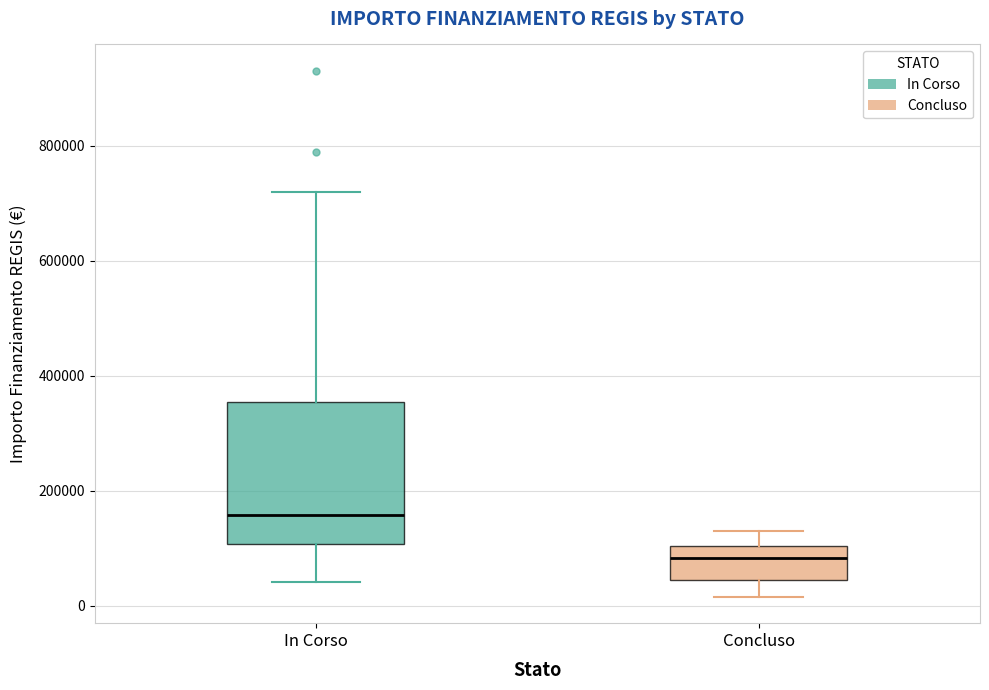

Where is the upper edge of the box for In Corso on the y-axis? The values are not printed on the chart, so give them approximately, as read against the axis.

360000